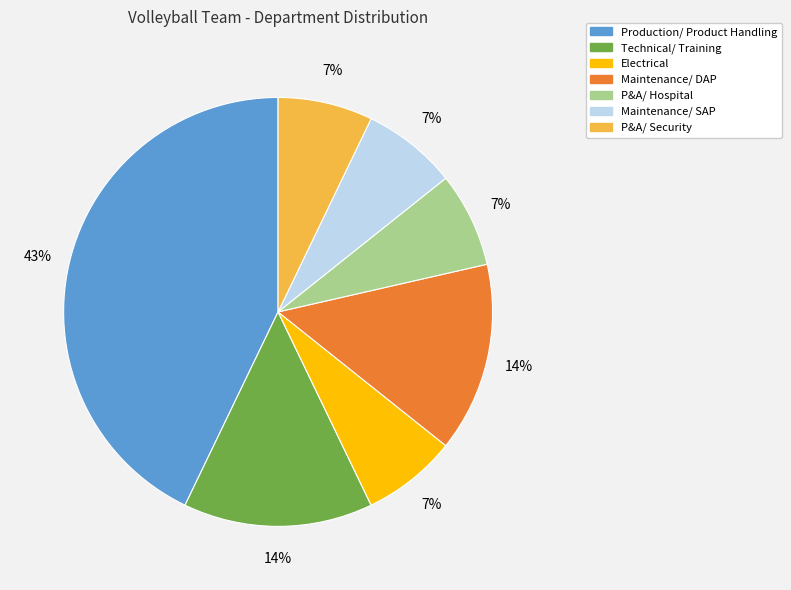

Do Maintenance/ SAP and P&A/ Hospital together represent more than half of the pie?

No